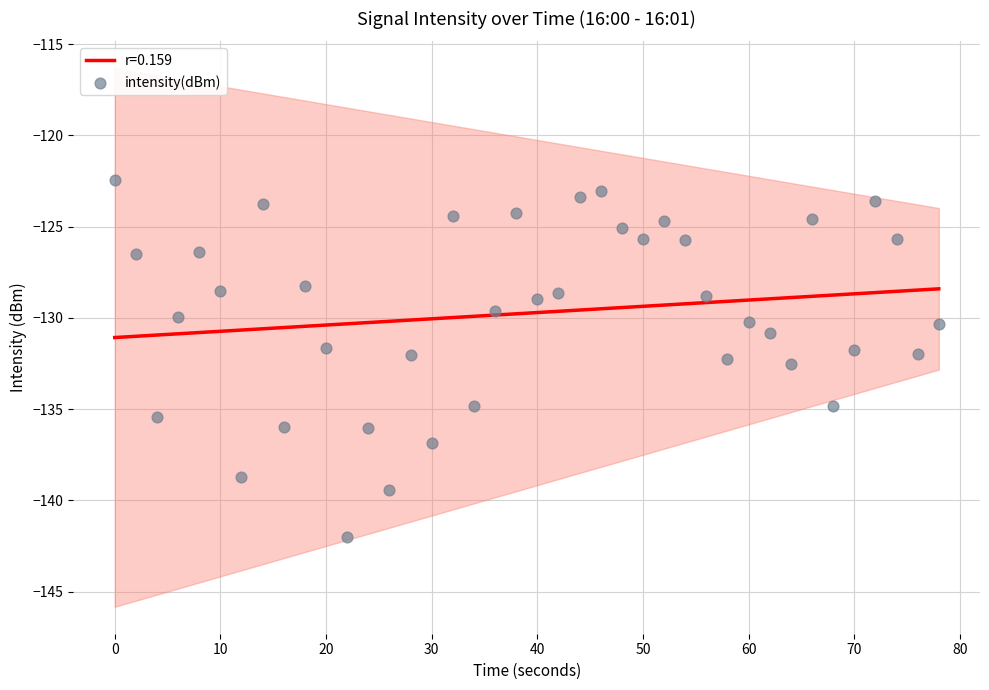

What is the highest value of the r=0.159 series?

-128.4